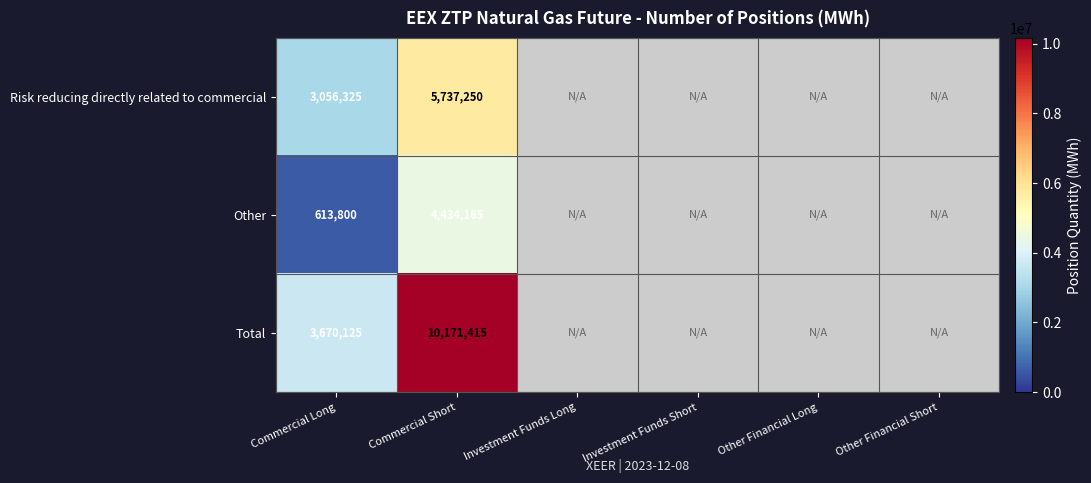

Which category has the highest value across all series?

Commercial Short